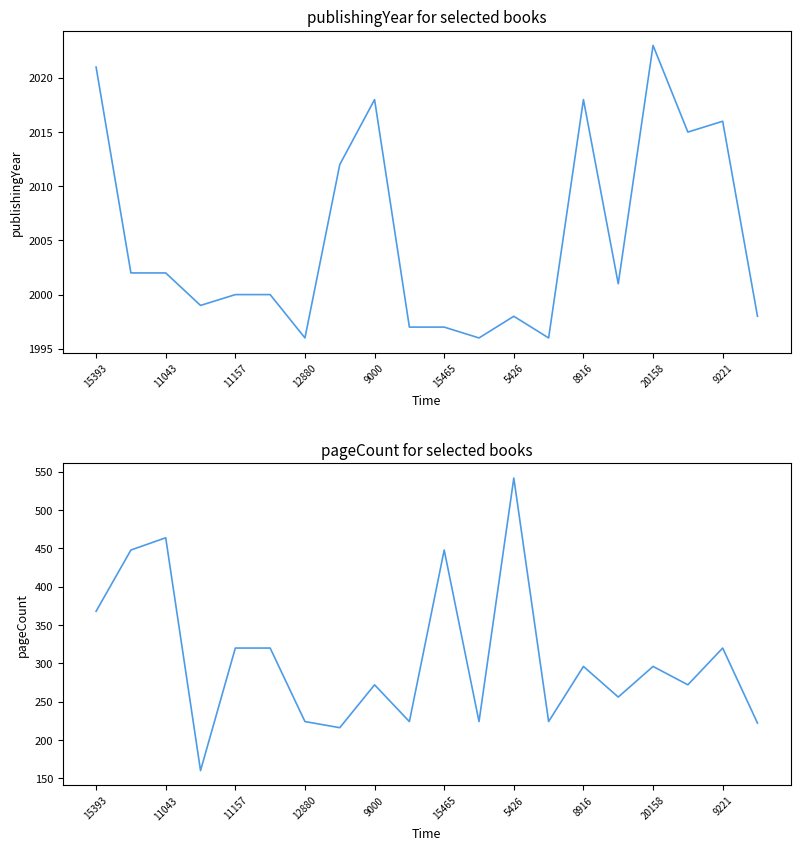

What is the difference between the maximum and minimum values in the pageCount series?

382